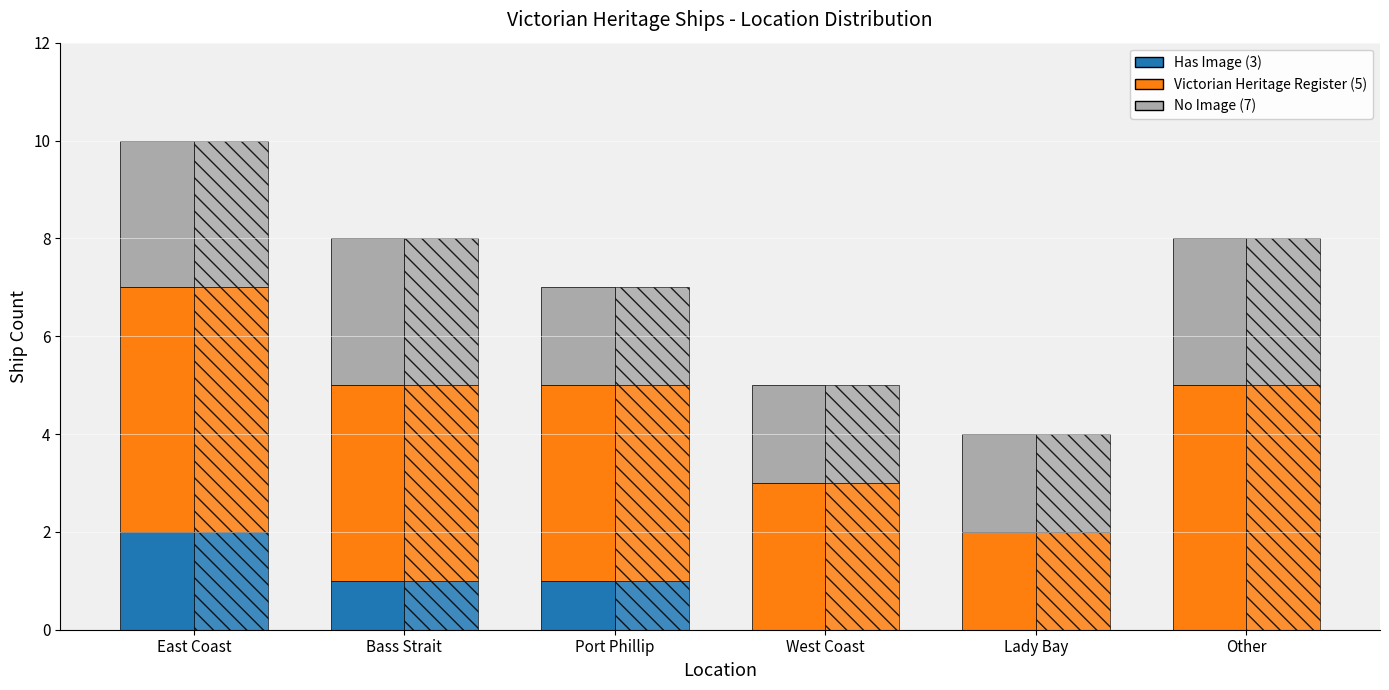

How many bars are there in total?

18